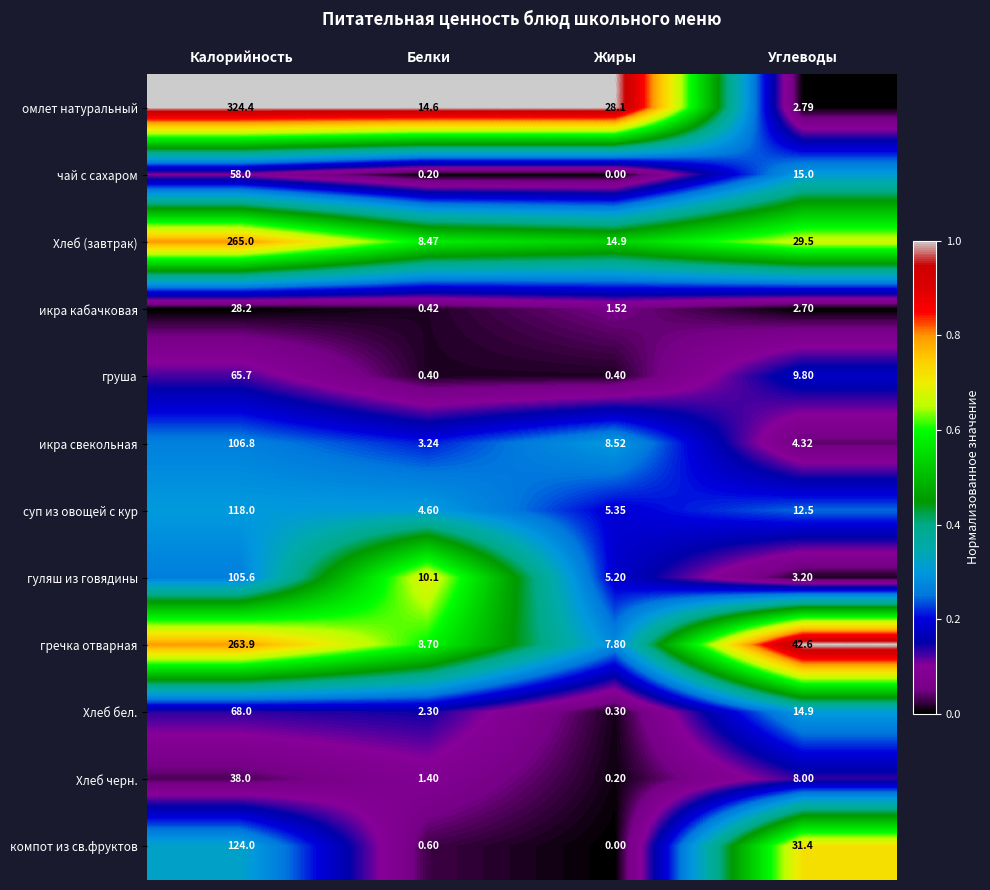

Which label corresponds to the largest value in the chart?

Калорийность